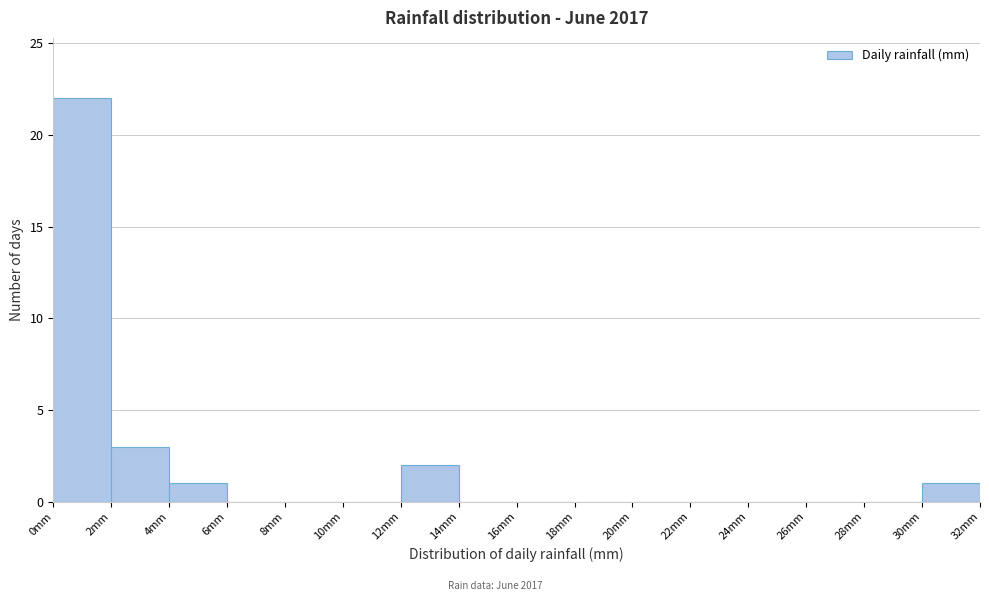

Reading left to right, list every bar in this chart as the range it spans on the x-axis followed by its height. The values are not printed on the chart, so give them approximately, as read against the axis.

0 to 2: 22
2 to 4: 3
4 to 6: 1
6 to 8: 0
8 to 10: 0
10 to 12: 0
12 to 14: 2
14 to 16: 0
16 to 18: 0
18 to 20: 0
20 to 22: 0
22 to 24: 0
24 to 26: 0
26 to 28: 0
28 to 30: 0
30 to 32: 1